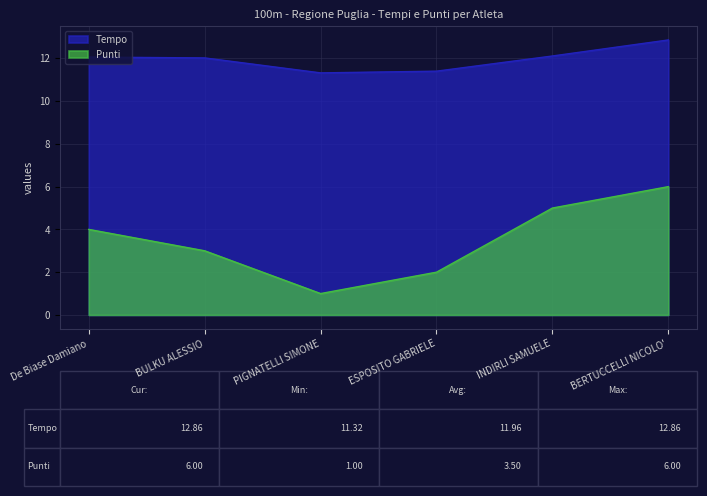

True or false: Punti has a value of 2.0 at ESPOSITO GABRIELE.

True